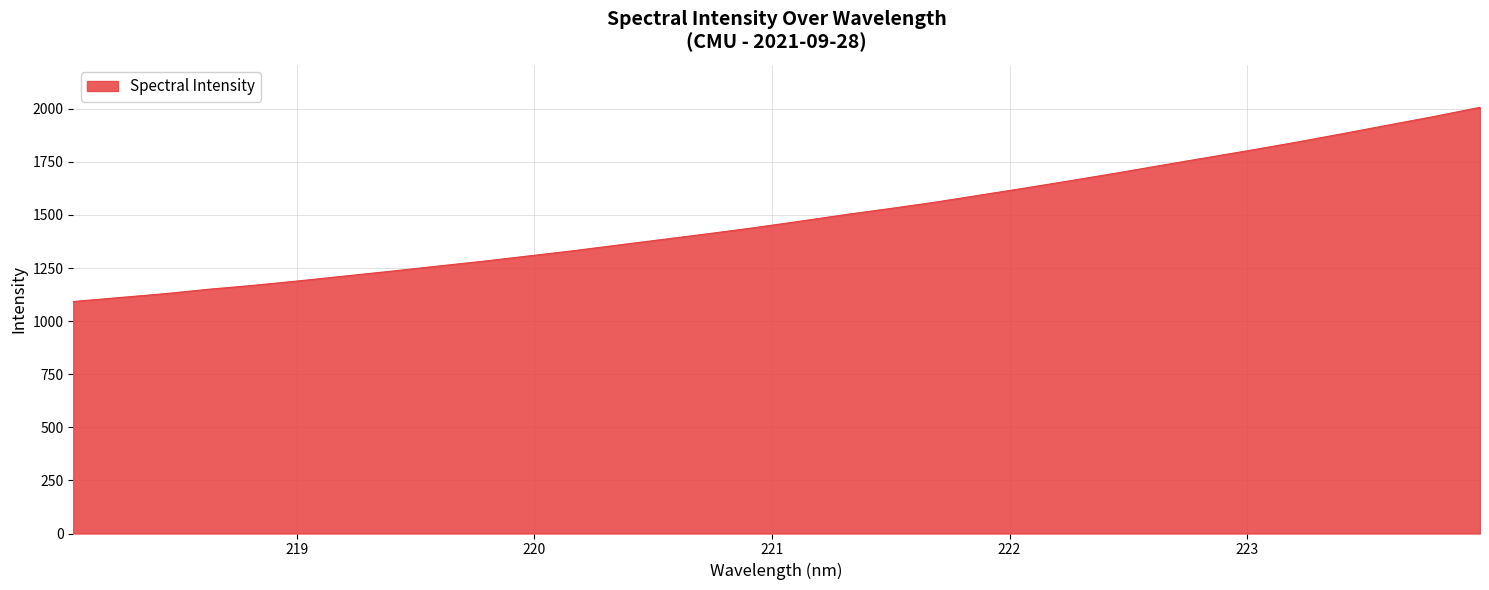

What is the minimum value shown in the chart?

1092.5